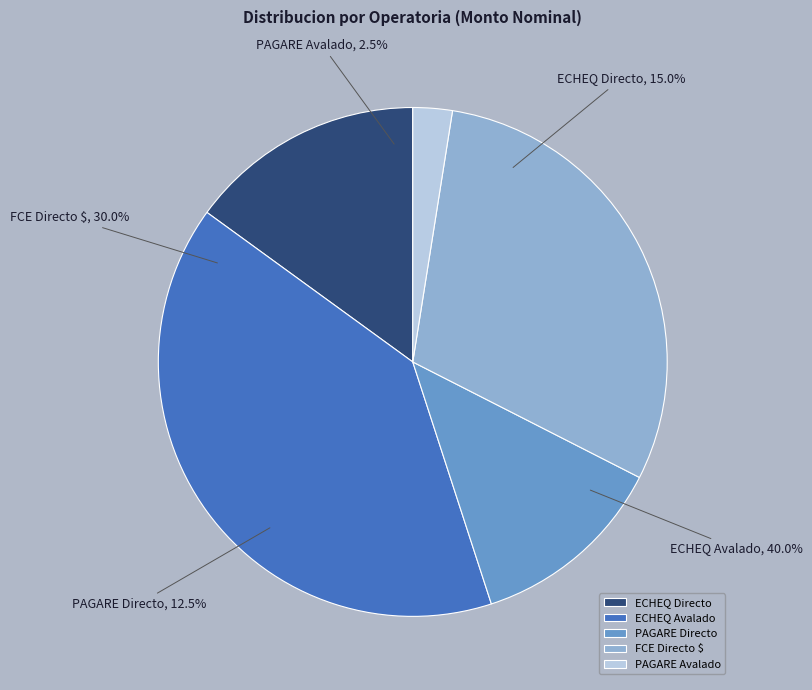

True or false: ECHEQ Directo accounts for 11% of the total.

False